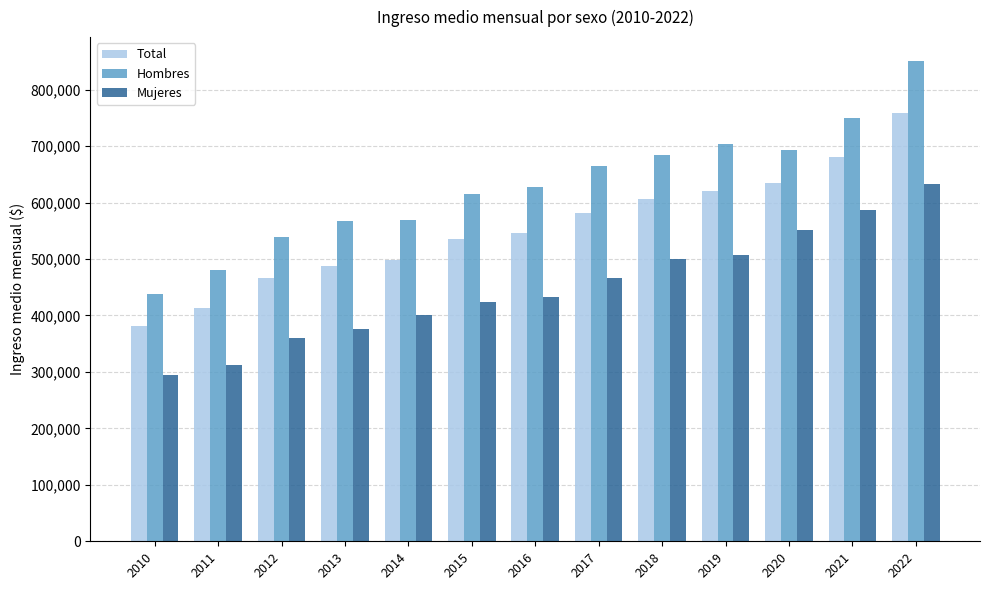

What value does the Hombres series have at 2021?

749046.0